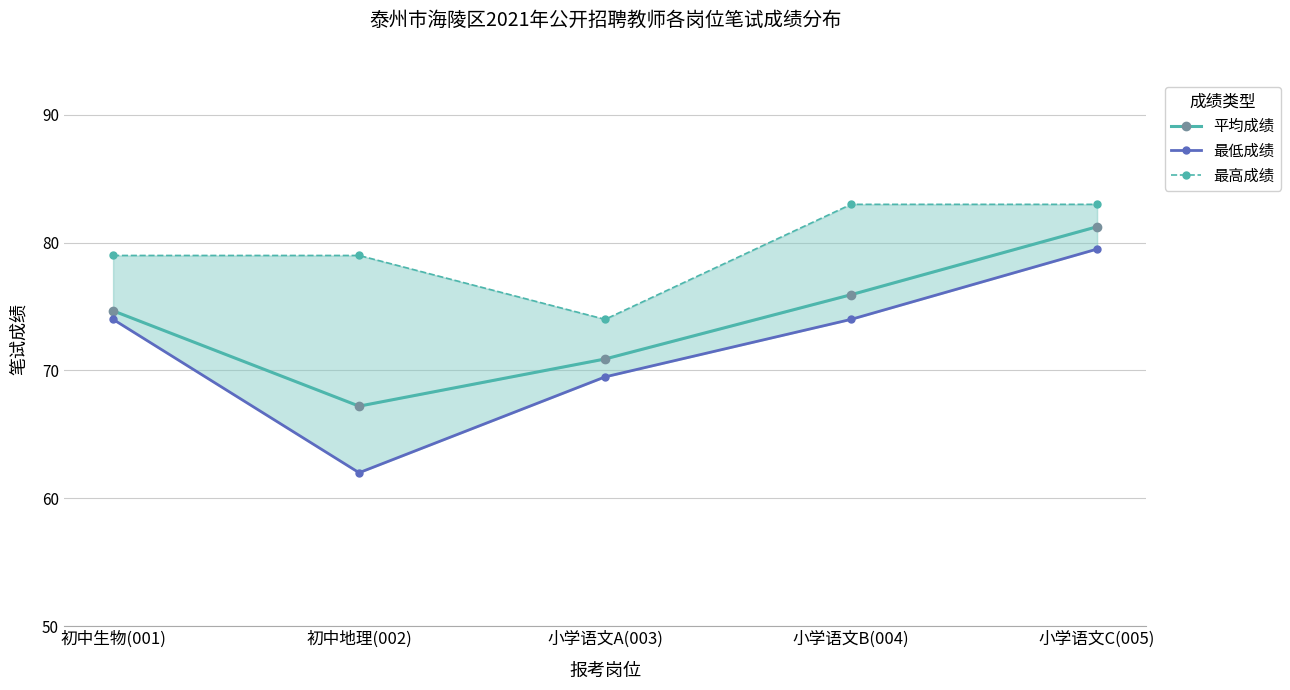

What position from the left is 初中生物(001)?

1